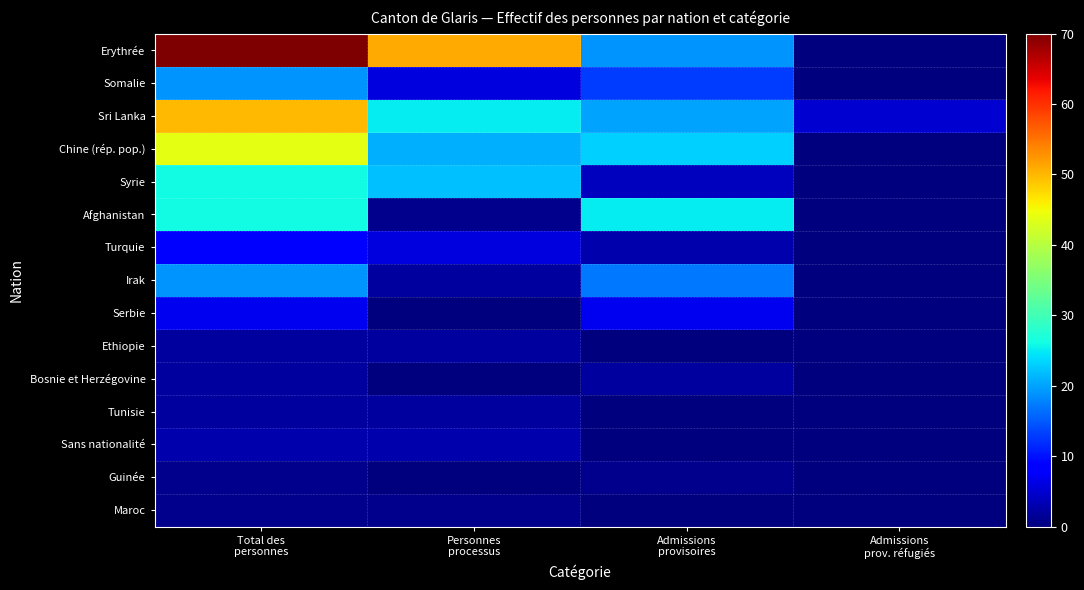

Between Total des personnes and Admissions provisoires, which series saw the biggest shift?

Erythrée